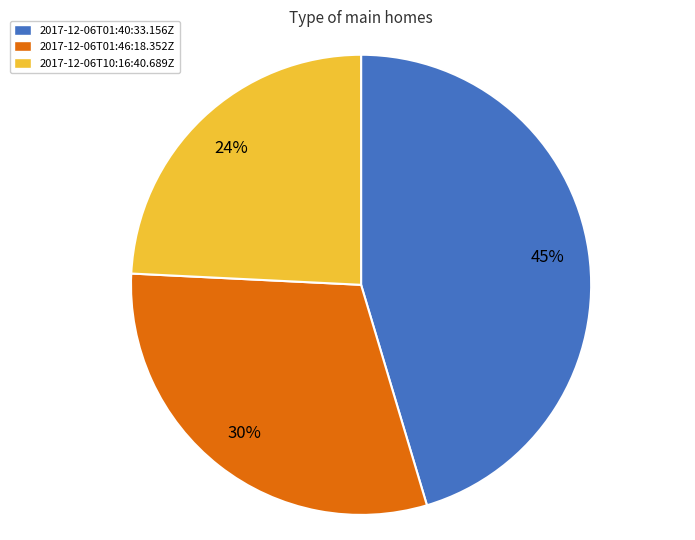

Count the number of slices in the pie.

3